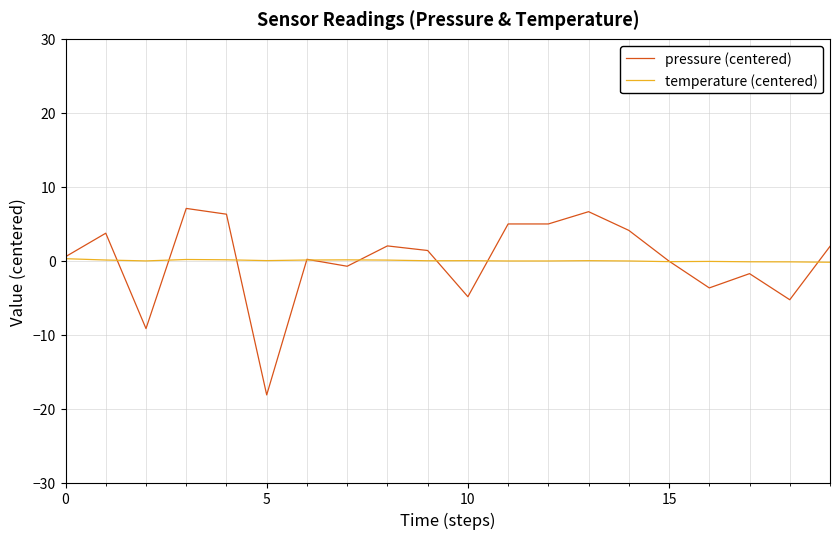

Which series has the widest spread of values?

pressure (centered)